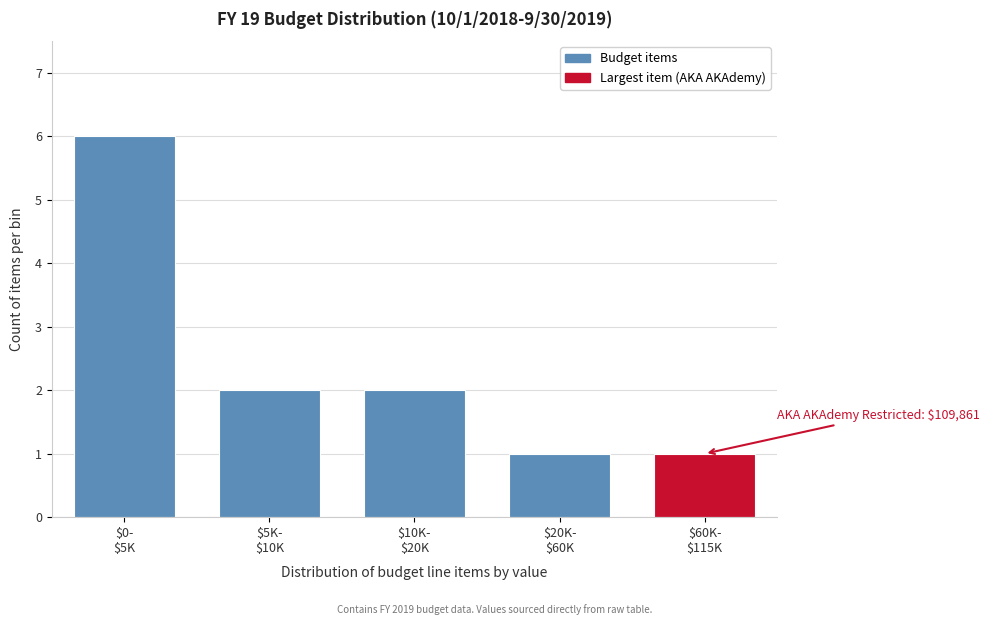

Reading right to left, transcribe all the data shown in this chart.

1	1	2	2	6